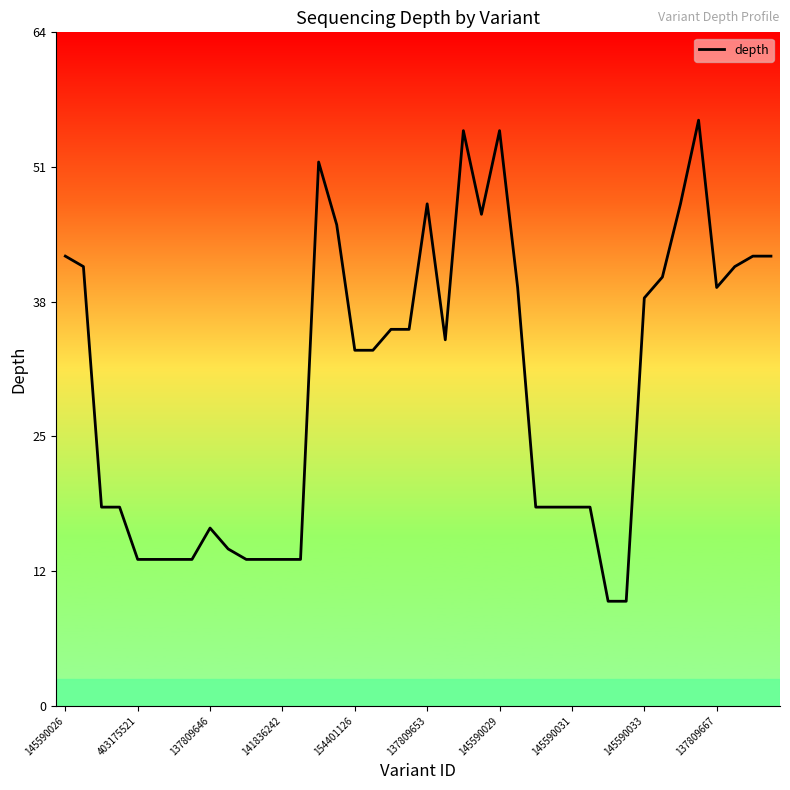

Read the value at 27.

19